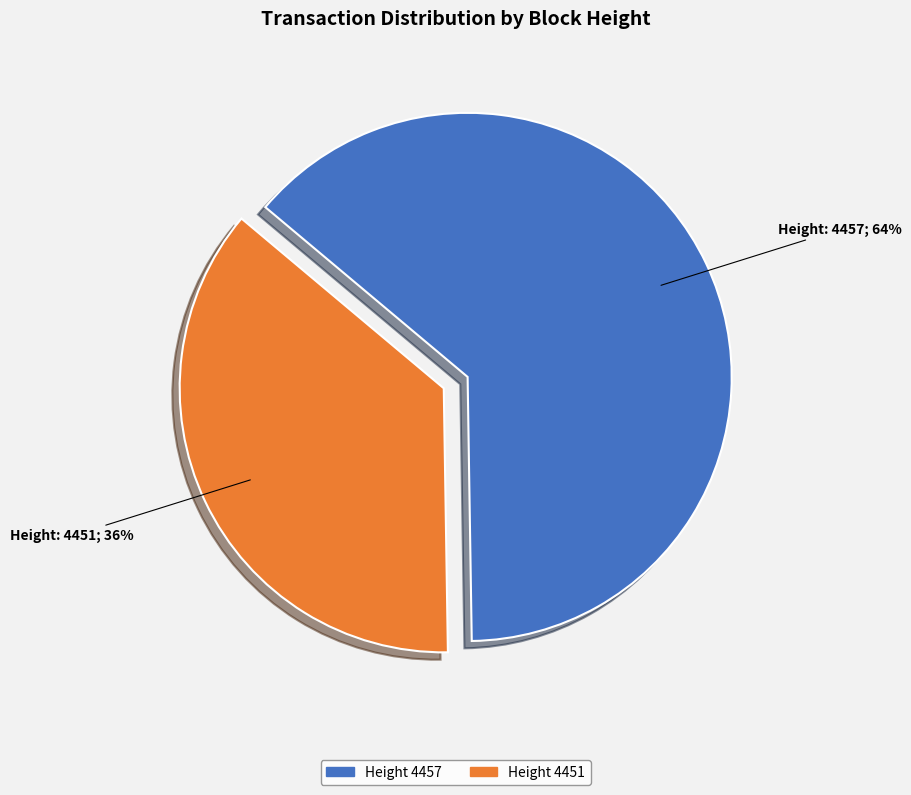

Does any single category account for the majority?

Yes